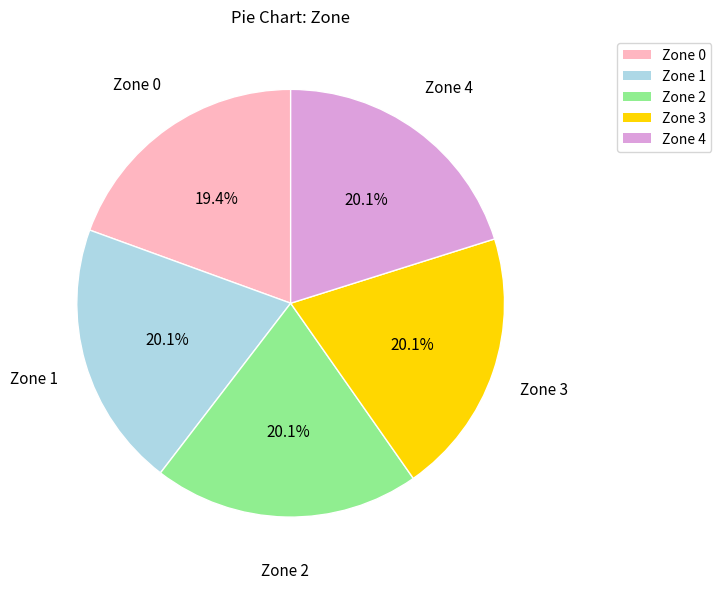

Approximately how many times larger is the value at Zone 0 compared to Zone 3?

1.0